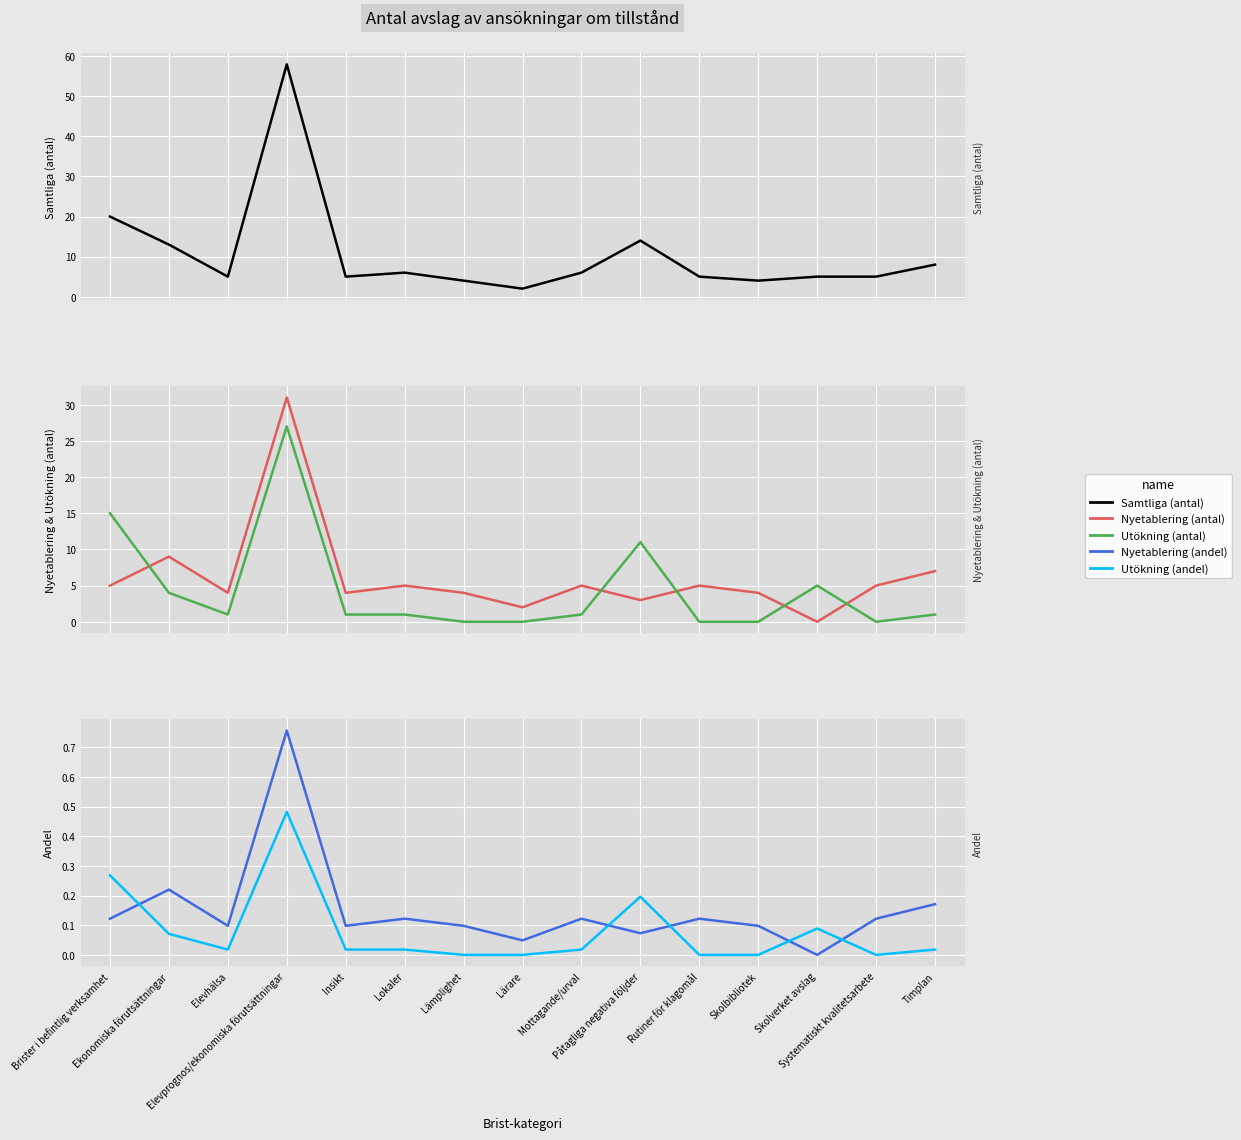

Rank the series at Timplan from highest to lowest value.

Samtliga (antal), Nyetablering (antal), Utökning (antal), Nyetablering (andel), Utökning (andel)